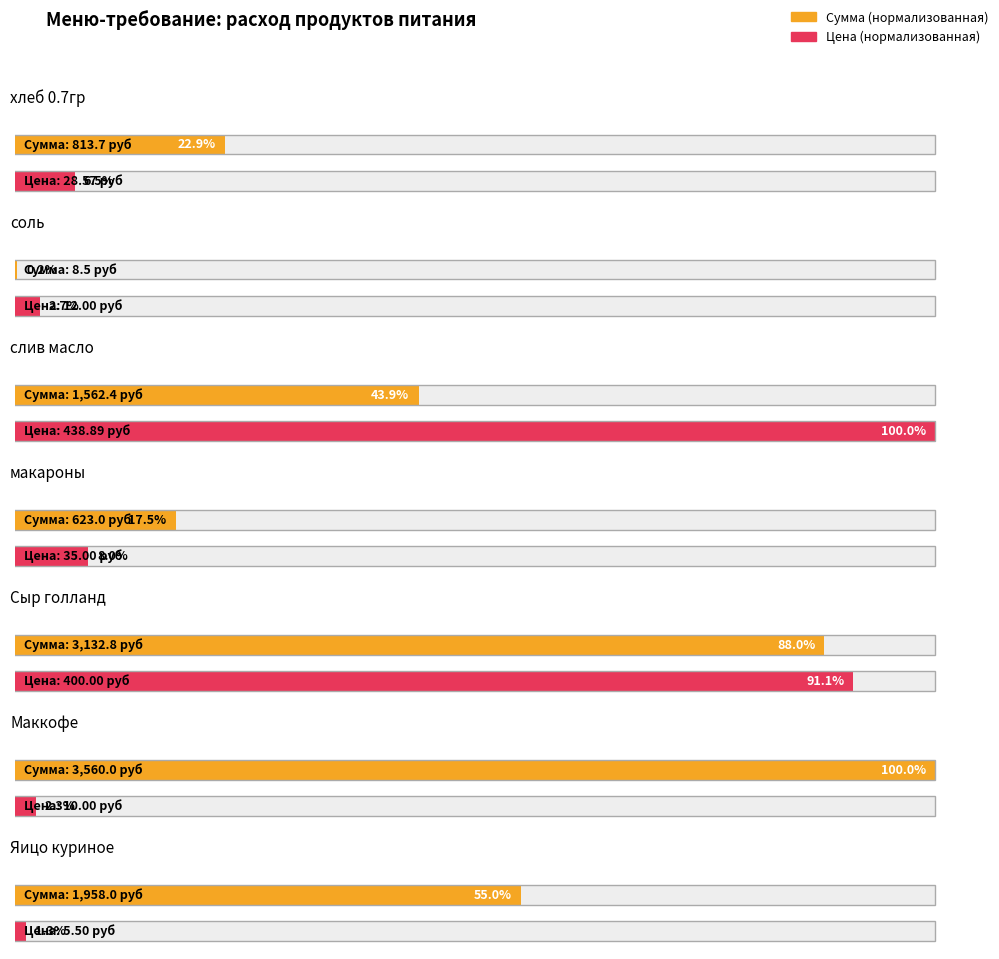

What is the label of the 7th bar from the right?

хлеб 0.7гр